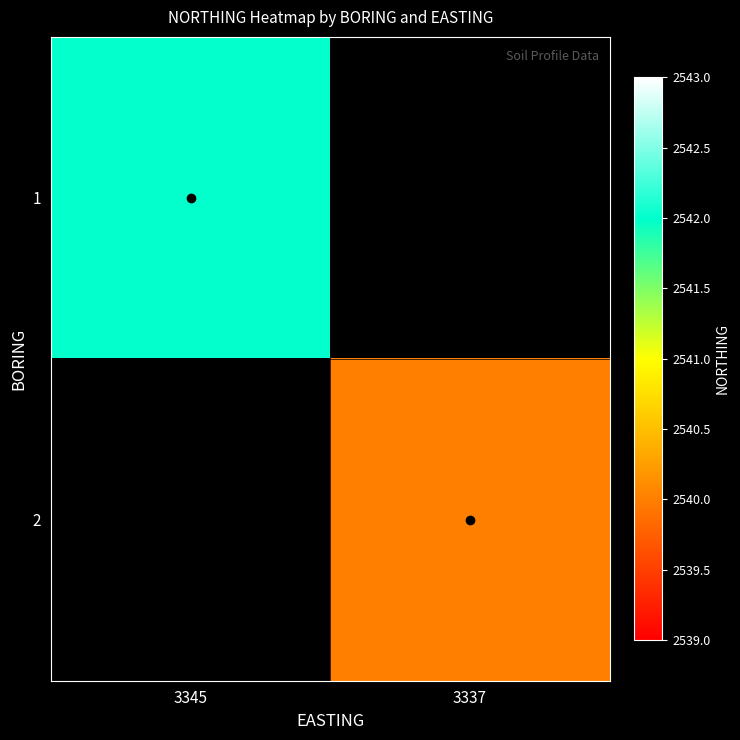

The value of 1 at 3345 is 4431.7. True or false?

False